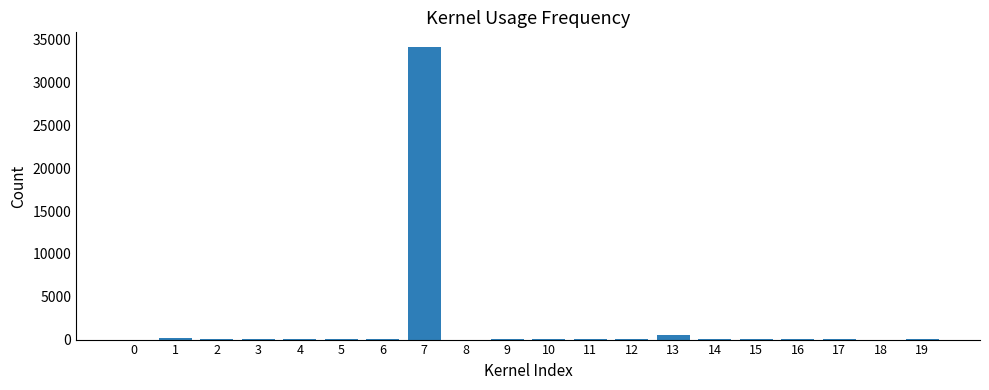

True or false: the data shows 3.8 at 0.

True